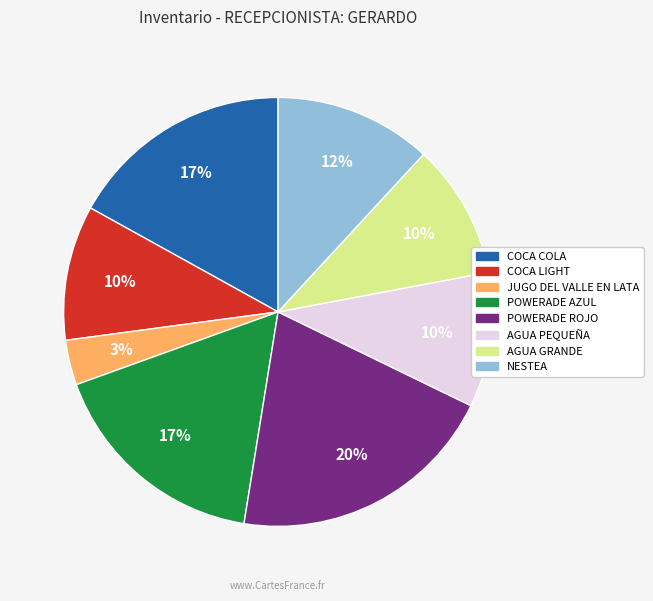

The AGUA PEQUEÑA slice represents 21% of the pie. True or false?

False